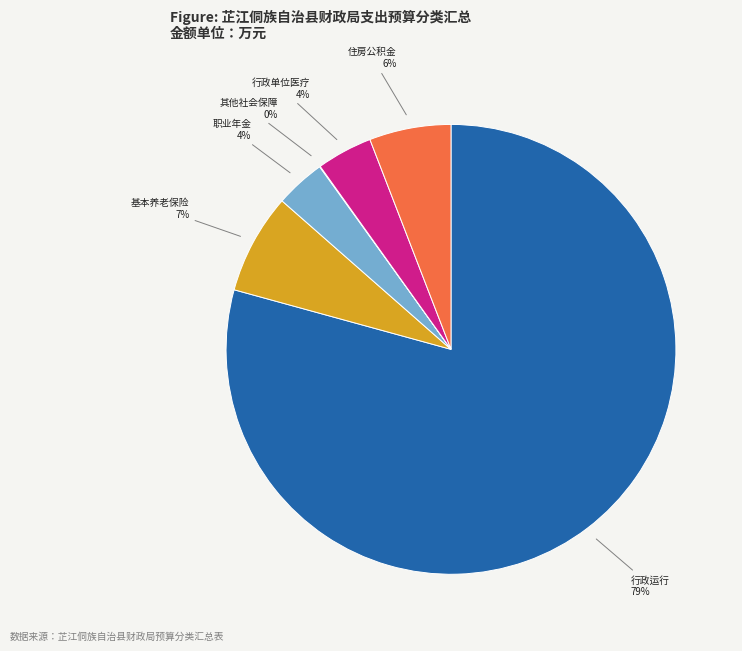

Is there a majority slice in this chart?

Yes